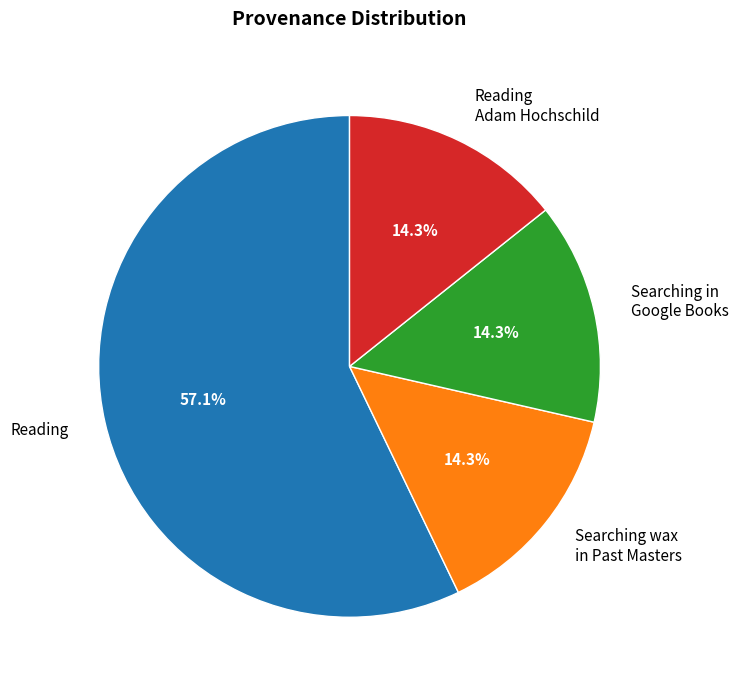

How much of the chart is everything except Reading?

42.9%